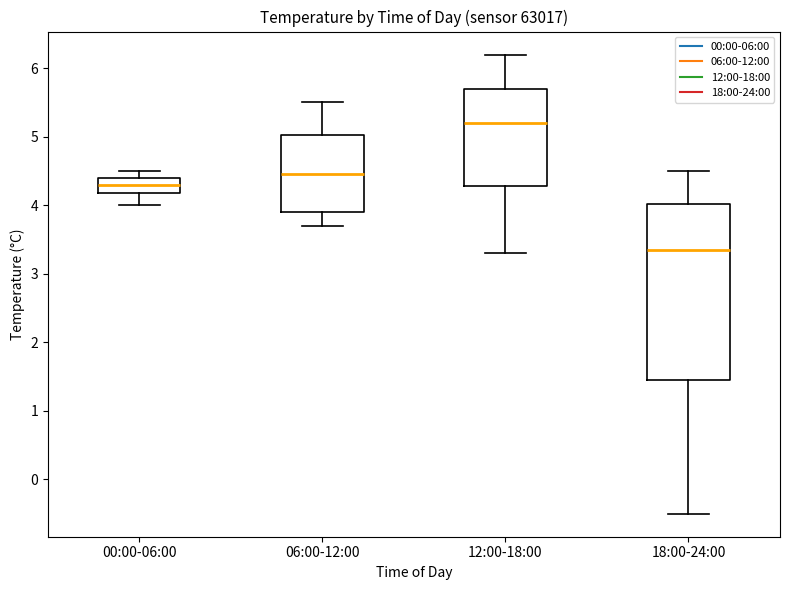

Which box has the highest median line?

12:00-18:00